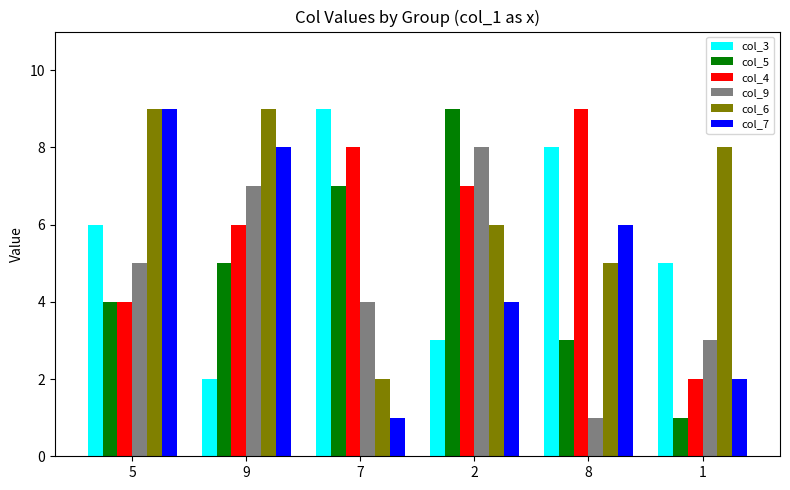

Are the bars horizontal?

No